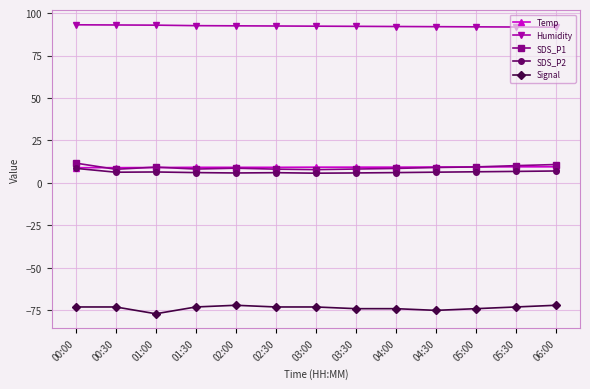

How many series are shown in this chart?

5